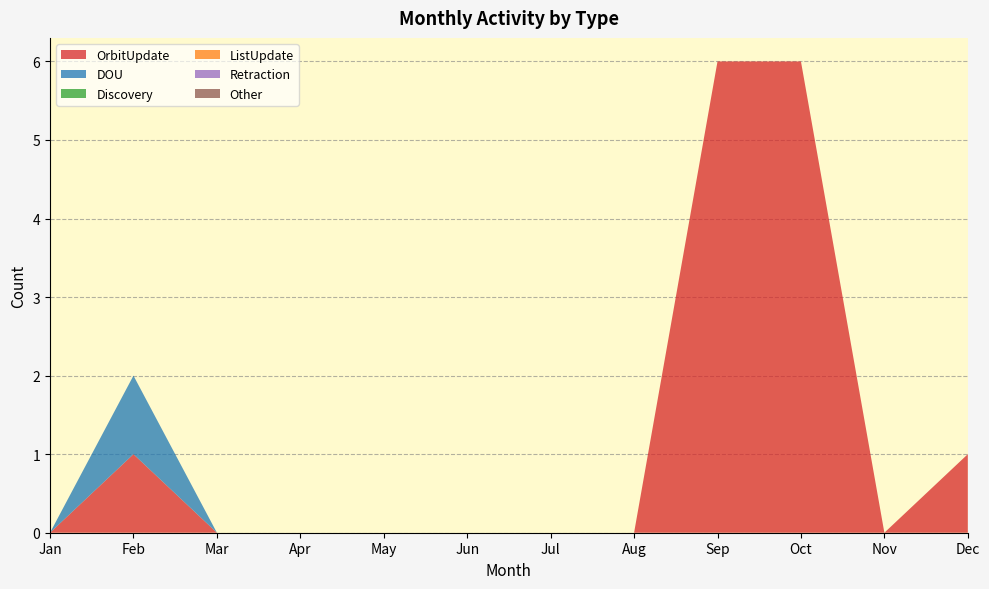

Reading left to right, what are all the values shown in this chart?

OrbitUpdate: 0	1	0	0	0	0	0	0	6	6	0	1
DOU: 0	1	0	0	0	0	0	0	0	0	0	0
Discovery: 0	0	0	0	0	0	0	0	0	0	0	0
ListUpdate: 0	0	0	0	0	0	0	0	0	0	0	0
Retraction: 0	0	0	0	0	0	0	0	0	0	0	0
Other: 0	0	0	0	0	0	0	0	0	0	0	0